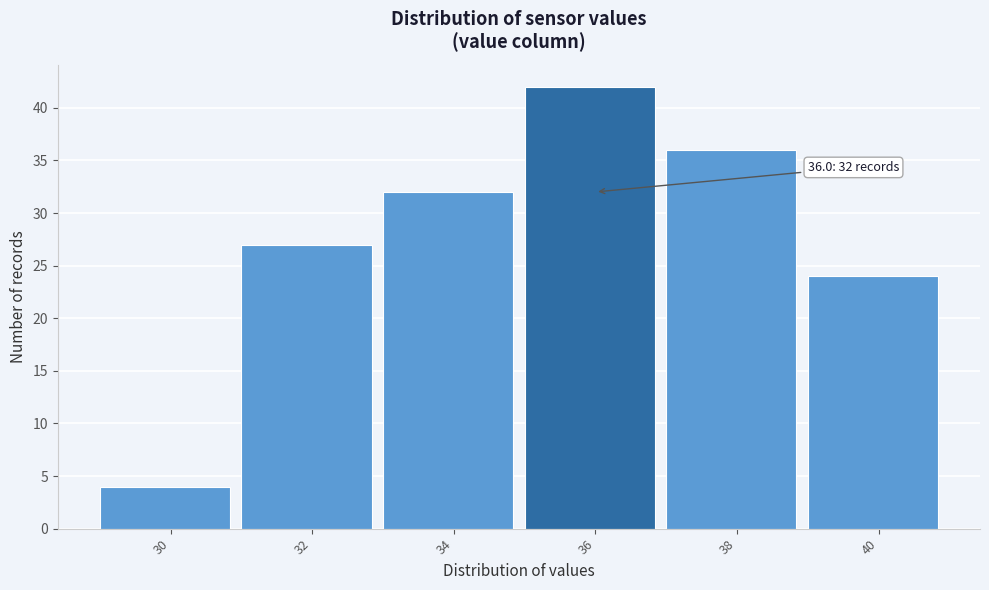

Reading left to right, transcribe all the data shown in this chart.

4	27	32	42	36	24